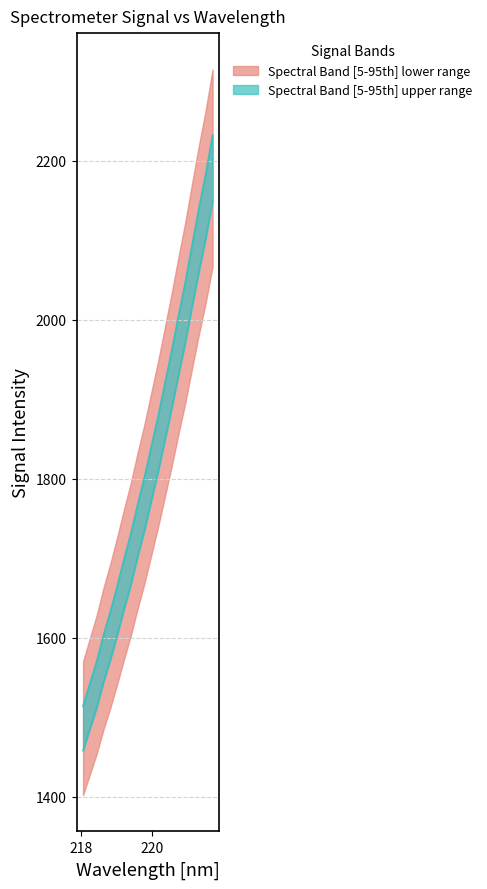

What is the difference between the second highest and minimum values in the Spectral Signal (upper) series?

1276.2